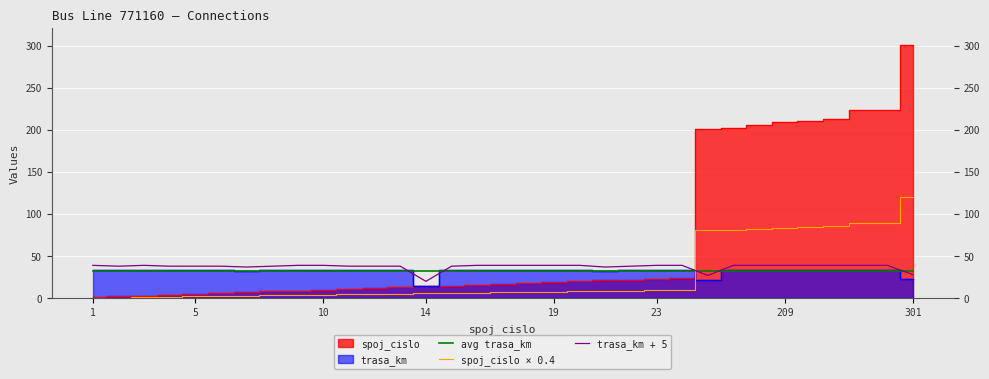

Which series ends up on top after the final intersection of avg trasa_km and spoj_cislo × 0.4?

spoj_cislo × 0.4